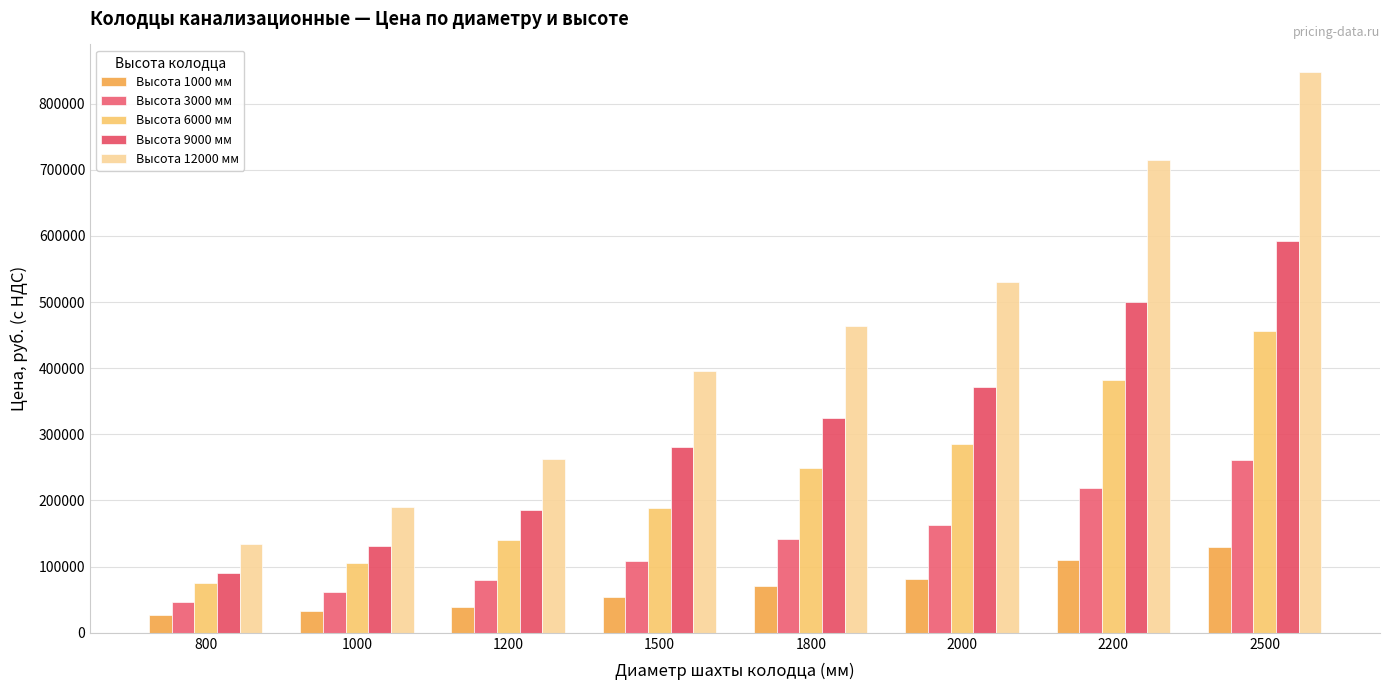

What is the sum of all Высота 3000 мм values?

1081140.0